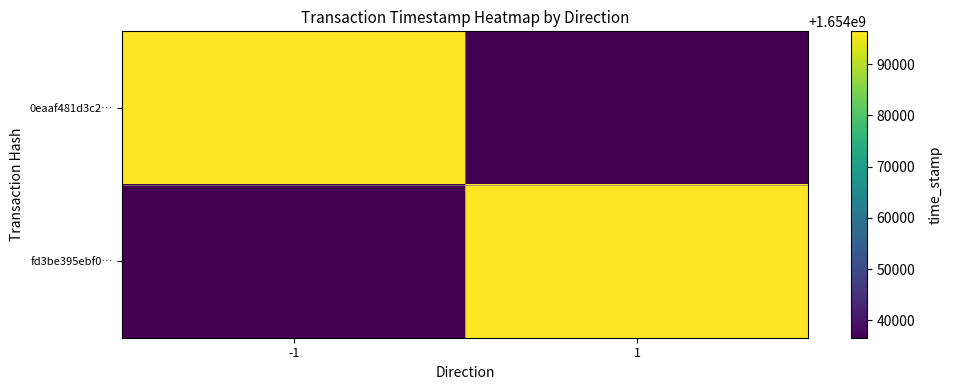

Which has a higher value, -1 or 1?

-1